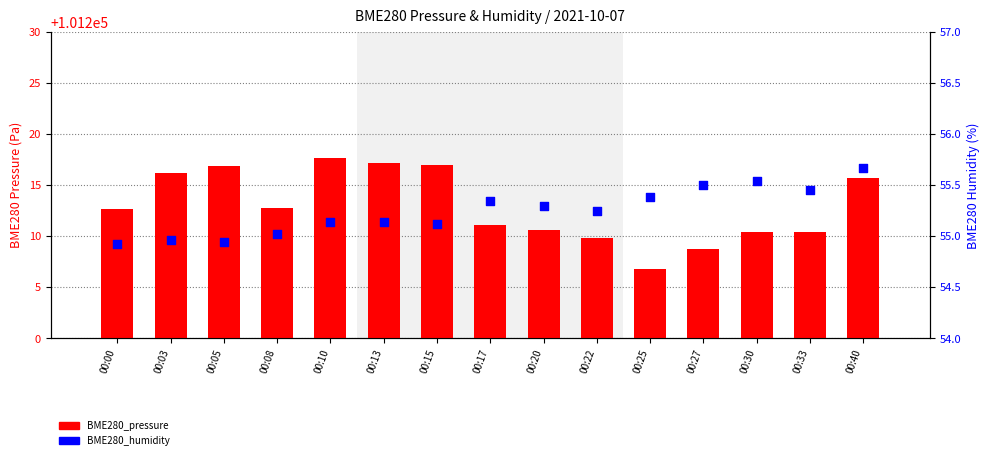

Which series reaches the maximum Y coordinate?

BME280_pressure